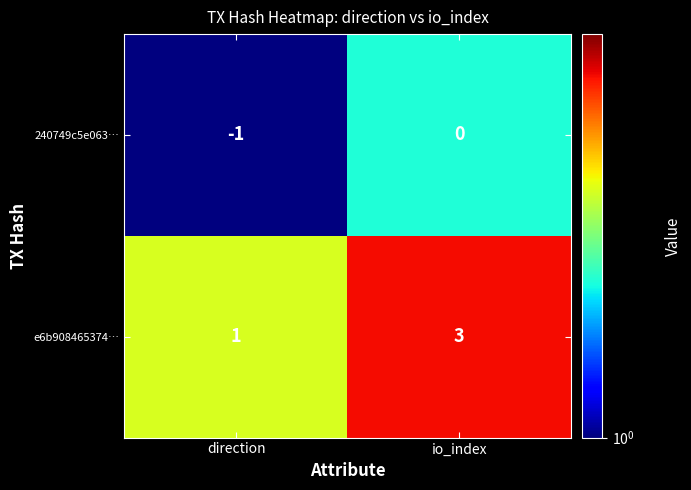

Reading left to right, what are all the values shown in this chart?

240749c5e063…: direction=-1	io_index=0
e6b908465374…: direction=1	io_index=3